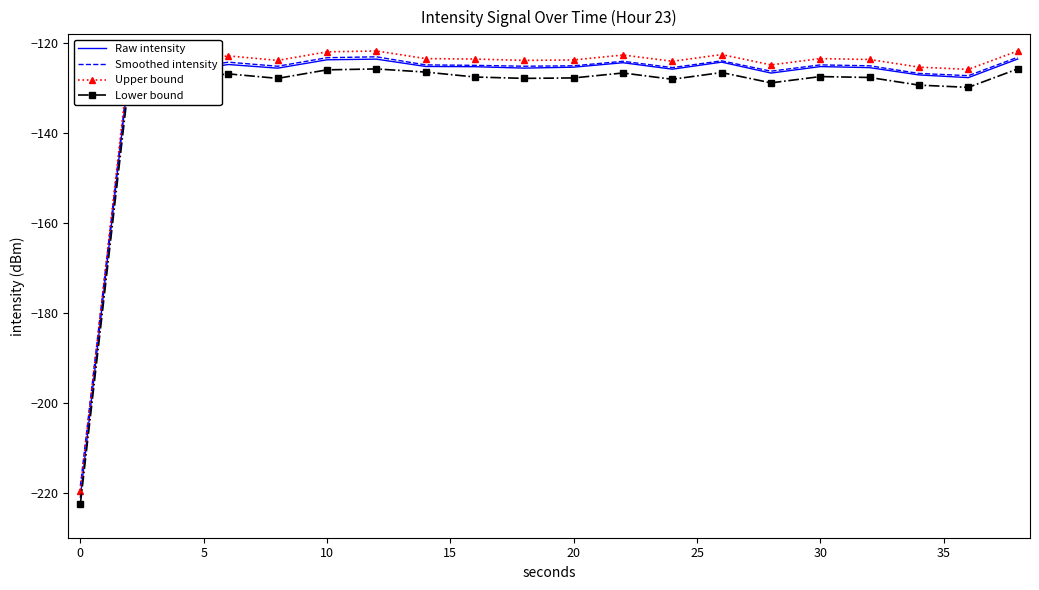

True or false: Lower bound and Smoothed intensity cross at least once.

False